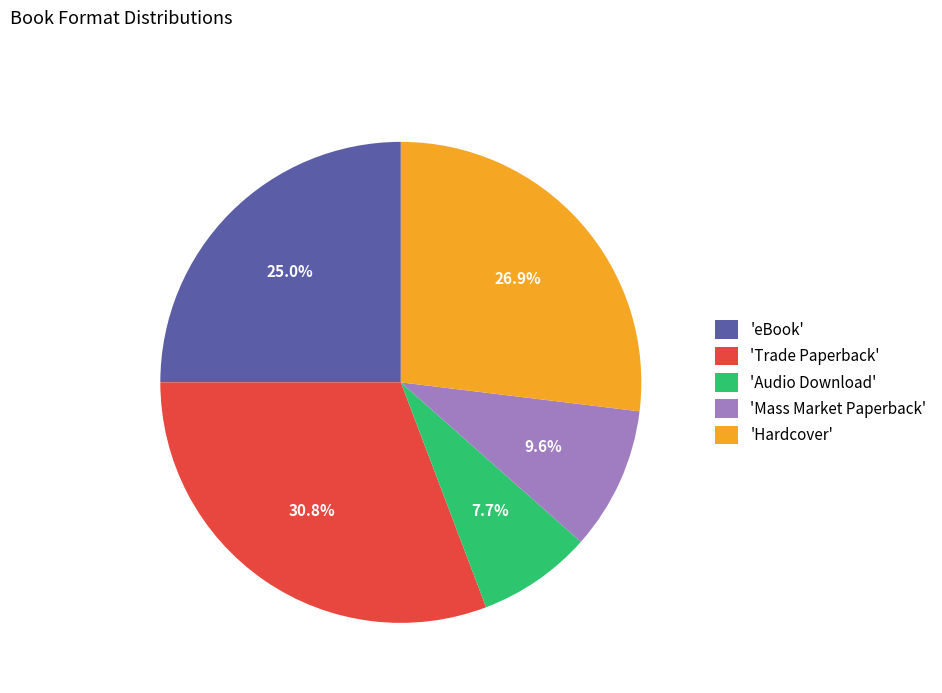

Which has a higher value, 'Audio Download' or 'Hardcover'?

'Hardcover'